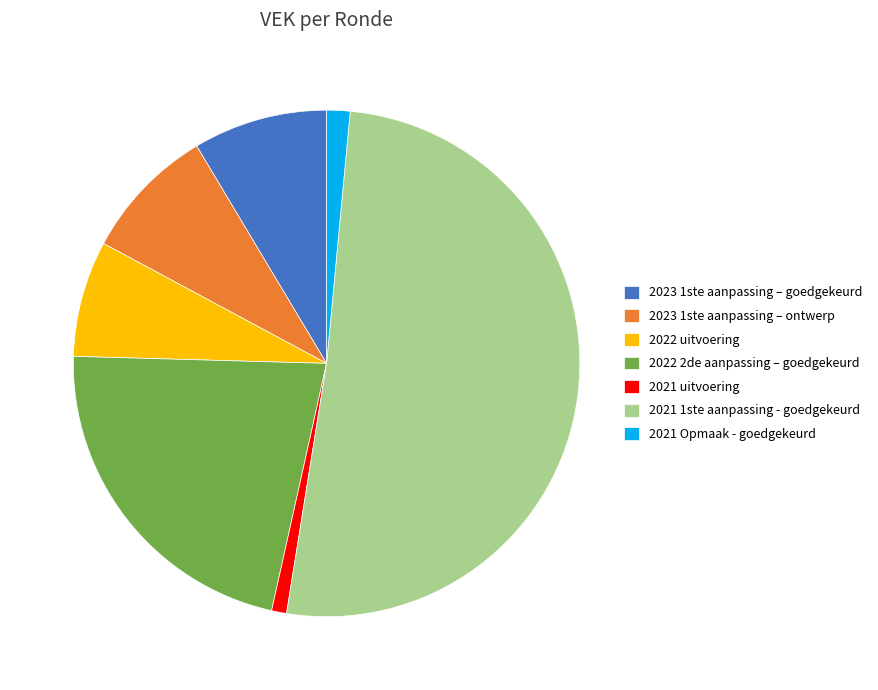

Which slice represents more than half of the pie?

2021 1ste aanpassing - goedgekeurd